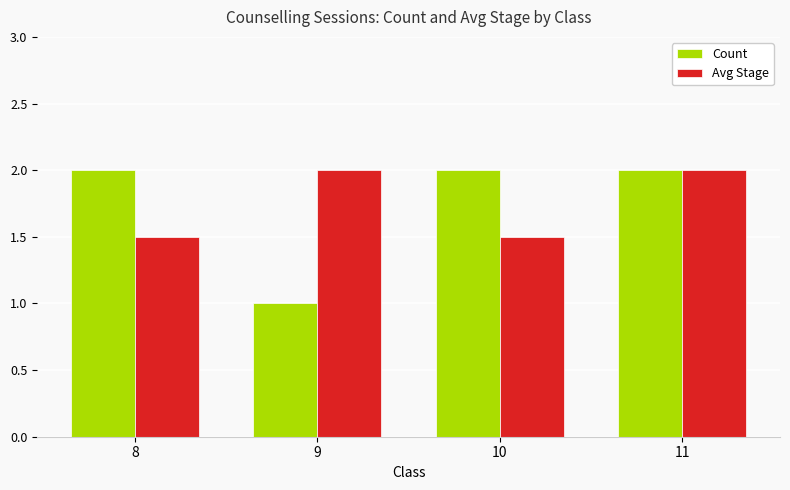

Reading left to right, transcribe all the data shown in this chart.

Count: 8=2.0	9=1.0	10=2.0	11=2.0
Avg Stage: 8=1.5	9=2.0	10=1.5	11=2.0